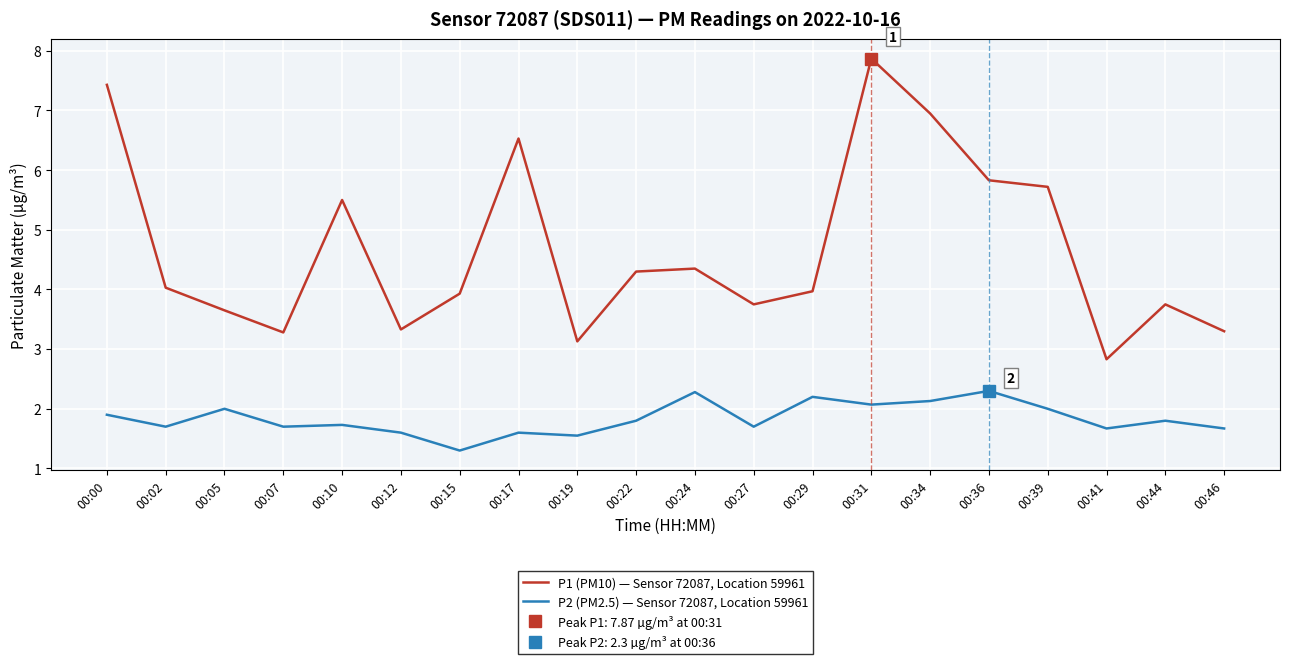

At which category does P1 (PM10) — Sensor 72087, Location 59961 reach its first local valley?

00:07